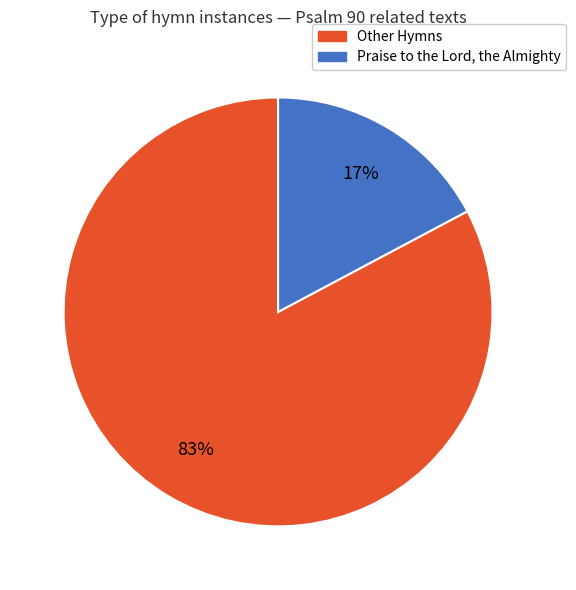

Rank the categories by value from lowest to highest.

Praise to the Lord, the Almighty, Other Hymns